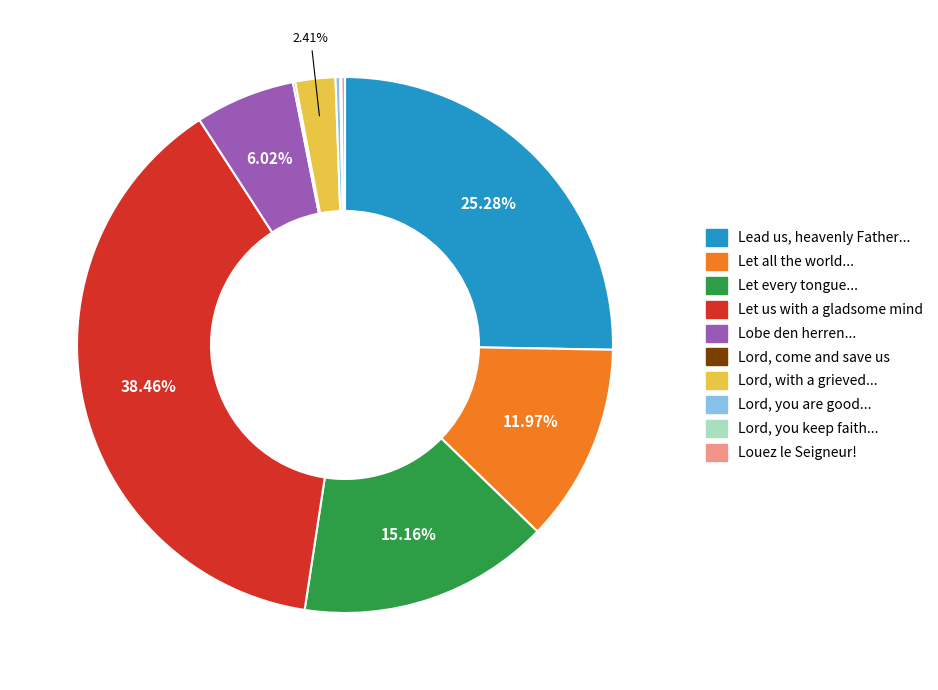

Which category has the biggest portion of the pie?

Let us with a gladsome mind